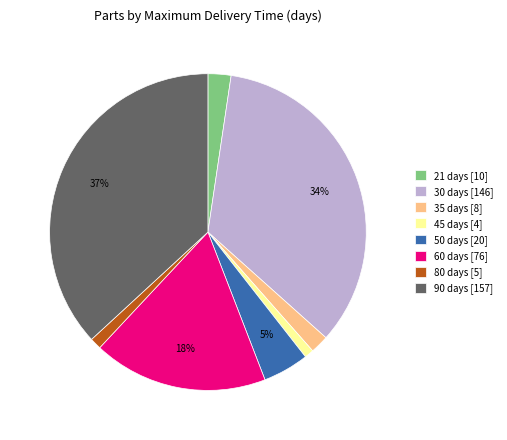

What percentage is the 30 slice, to the nearest percent?

34%